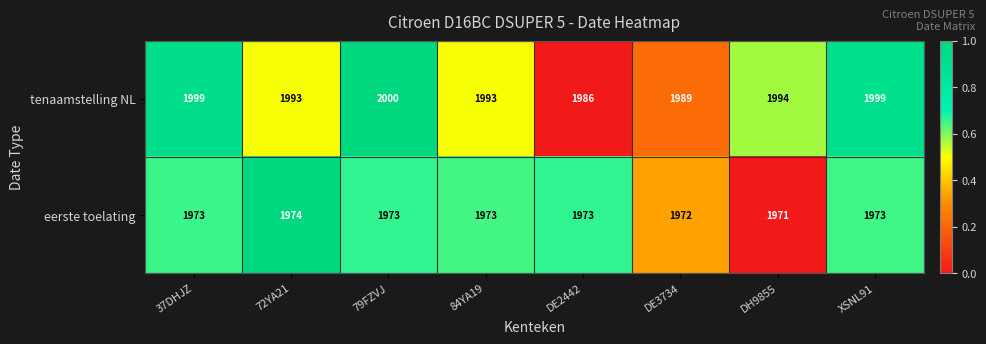

Reading right to left, transcribe all the data shown in this chart.

tenaamstelling NL: 1999	1994	1989	1986	1993	2000	1993	1999
eerste toelating: 1973	1971	1972	1973	1973	1973	1974	1973